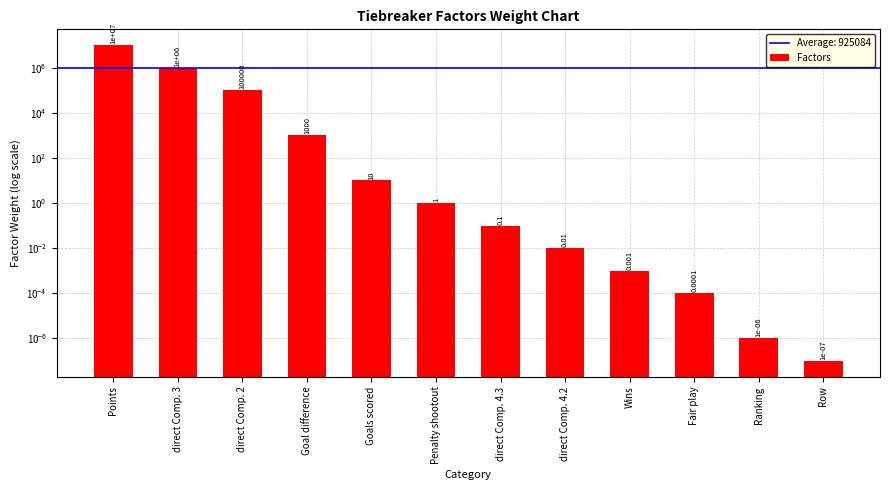

Count the number of data series in this chart.

1